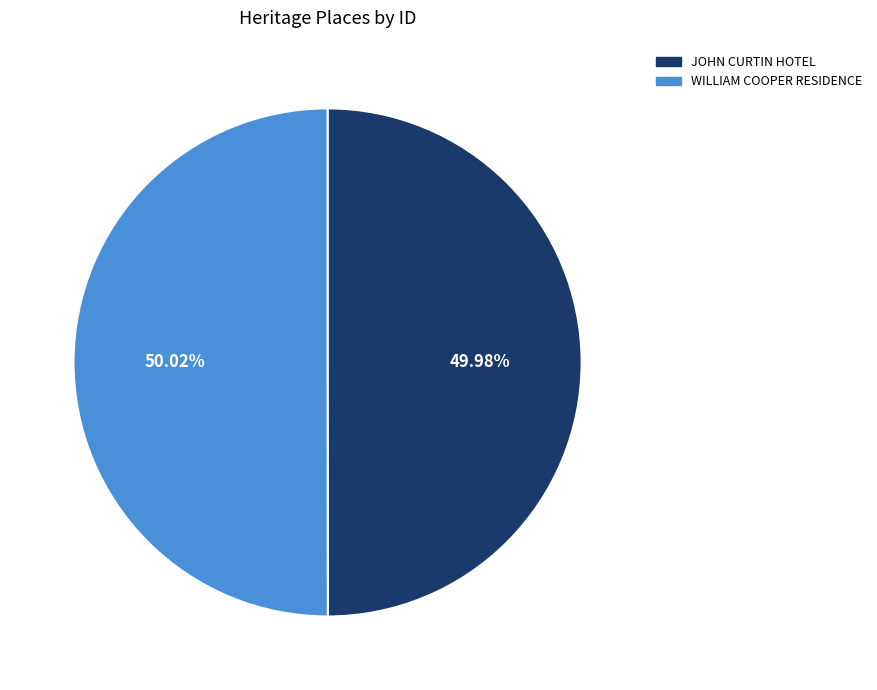

Is there any slice that represents more than half of the pie?

Yes